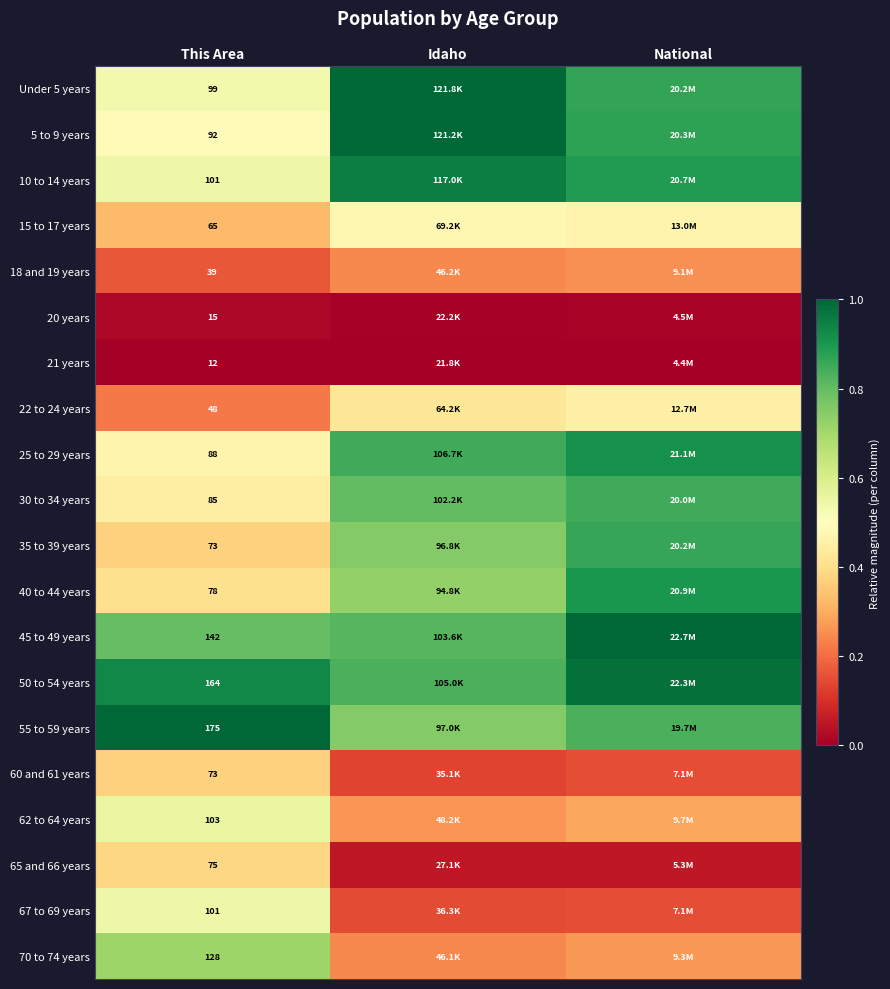

What is the total value across all series at This Area?

1756.0